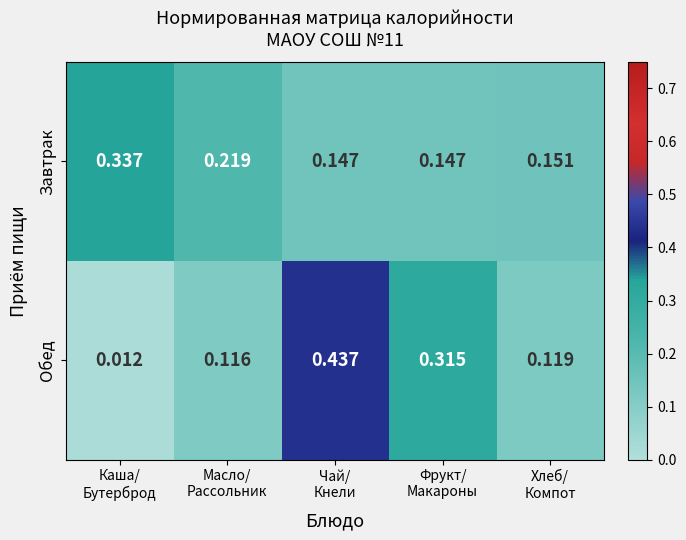

Rank the series by their maximum value, from lowest to highest.

Завтрак, Обед